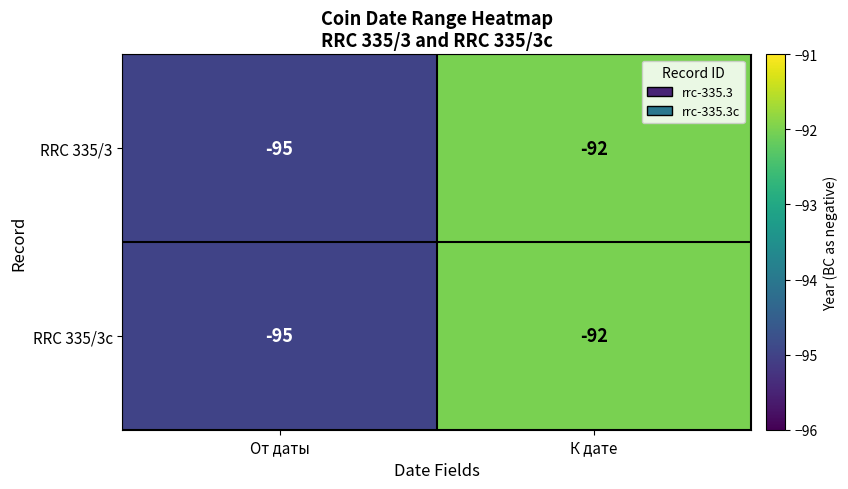

What is the sum of the RRC 335/3c values at От даты and К дате?

-187